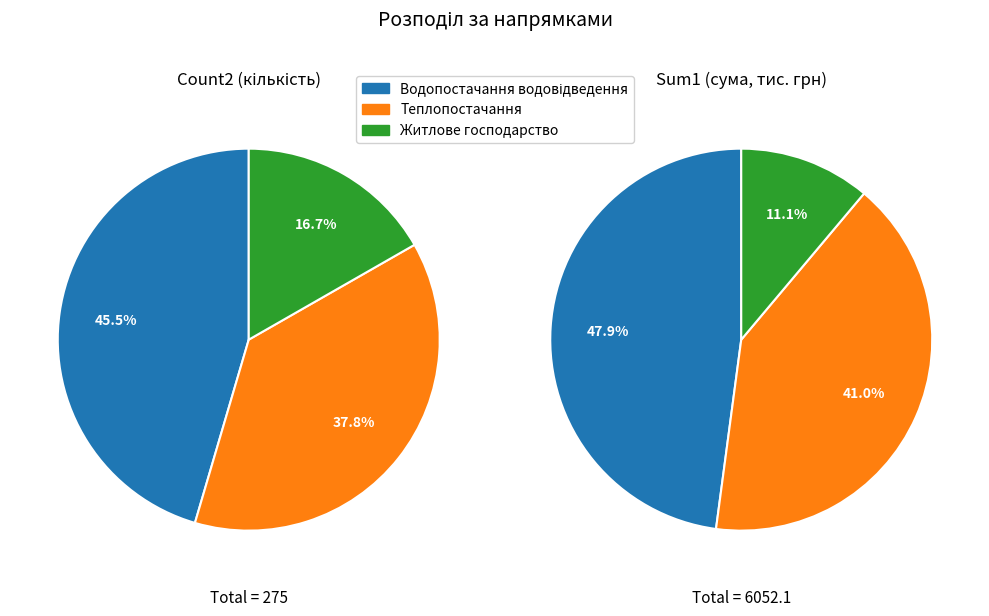

To the nearest percent, what is the difference between the Теплопостачання and Житлове господарство slice percentages?

21%